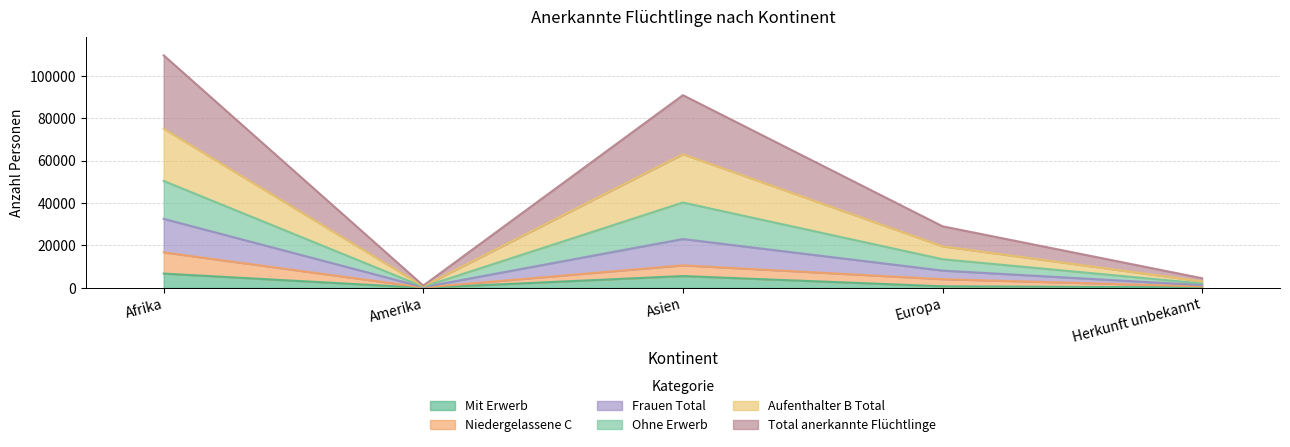

What is the label of the 5th point from the right?

Afrika